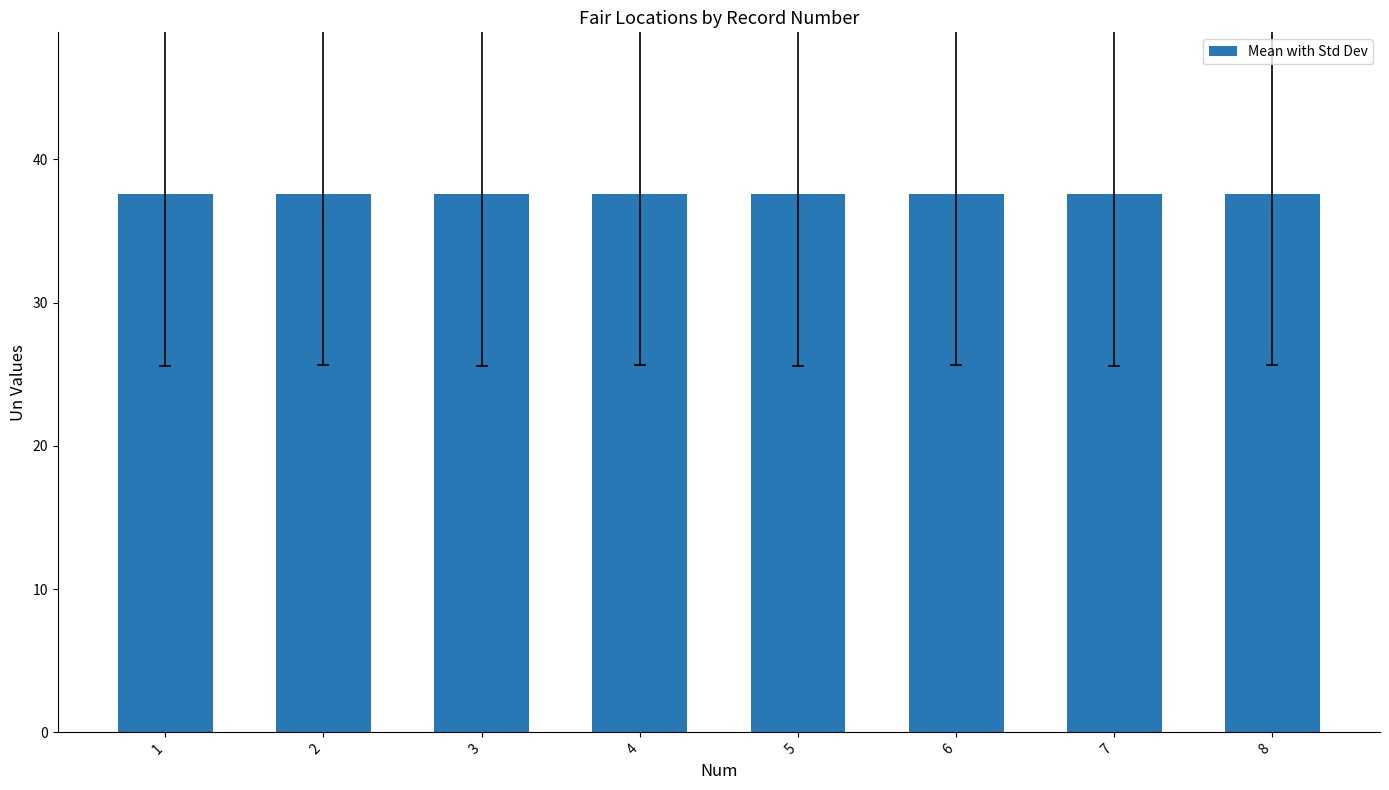

Is it true that the value at 8 is 52.4?

False